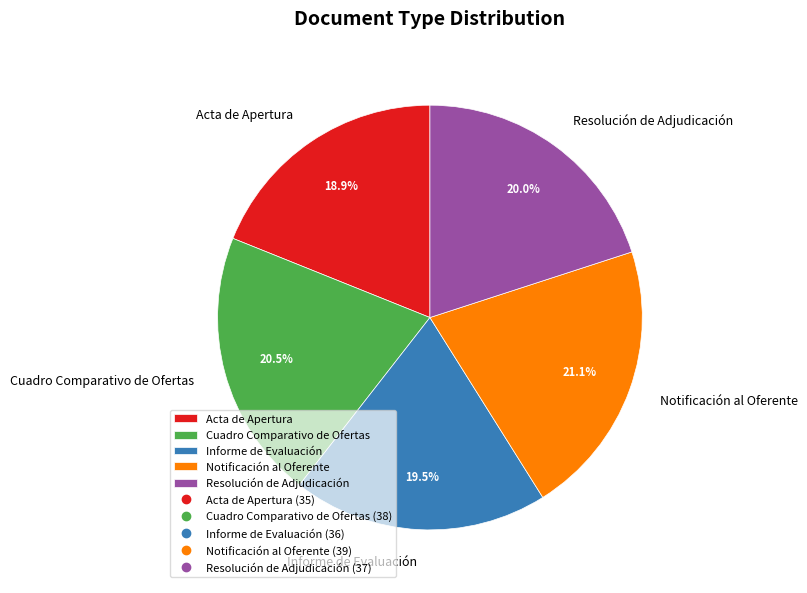

What percentage is the Acta de Apertura slice, to the nearest percent?

19%